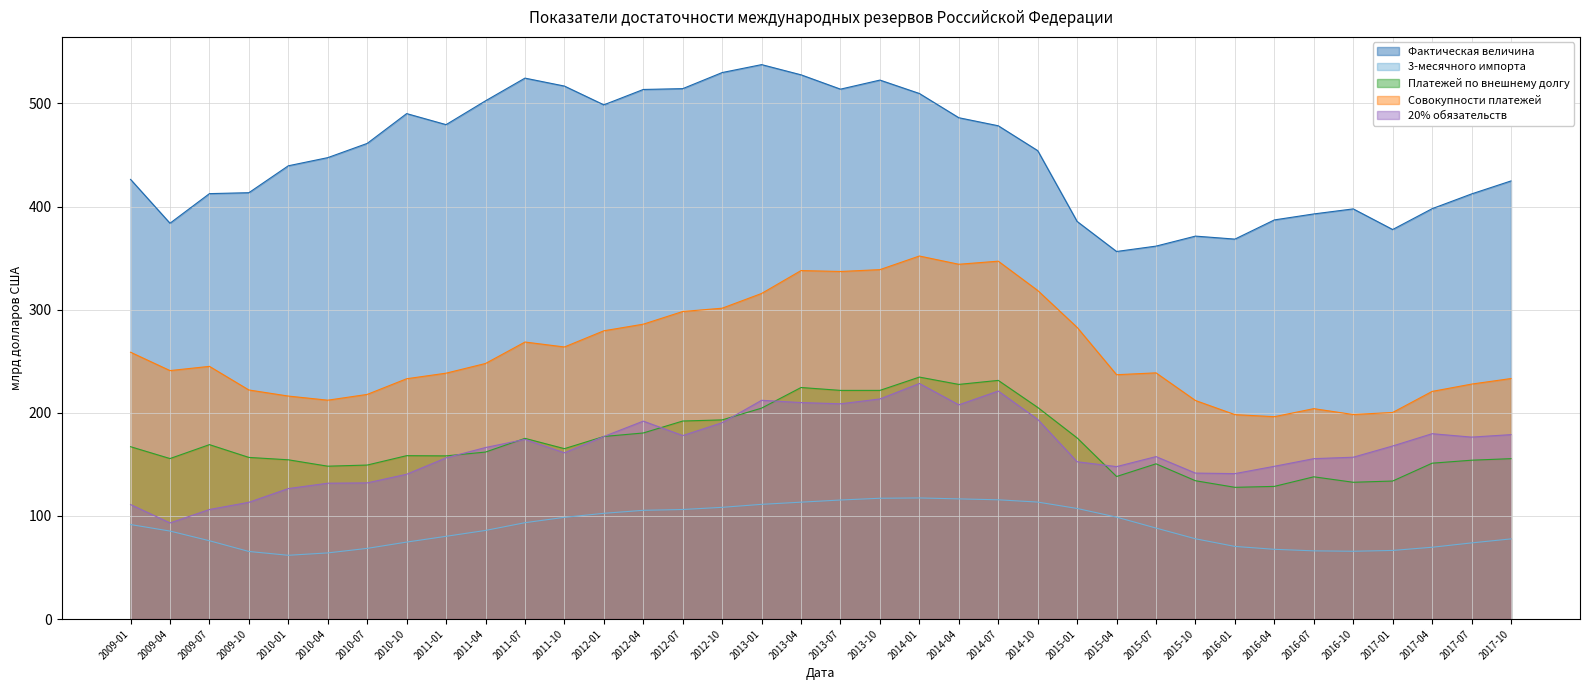

Where is the first local maximum for Фактическая величина?

2010-10